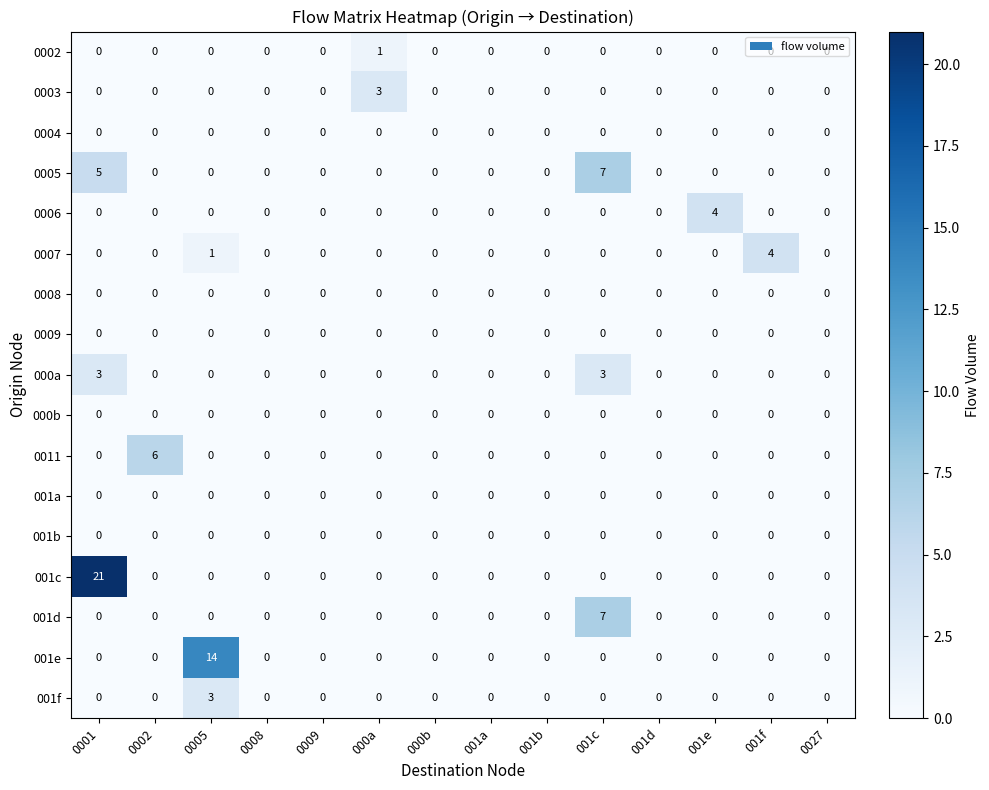

Is it true that 001c equals 0 at 001a?

True